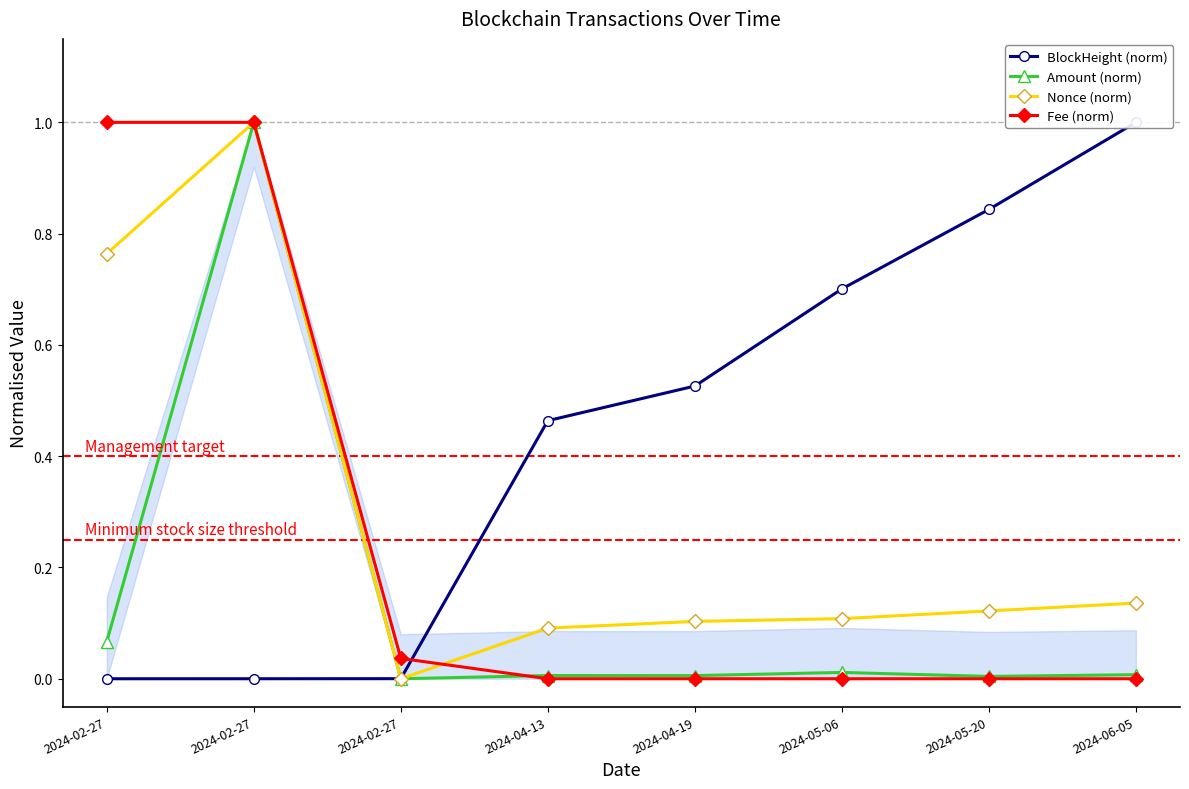

True or false: BlockHeight (norm) and Nonce (norm) intersect in this chart.

True